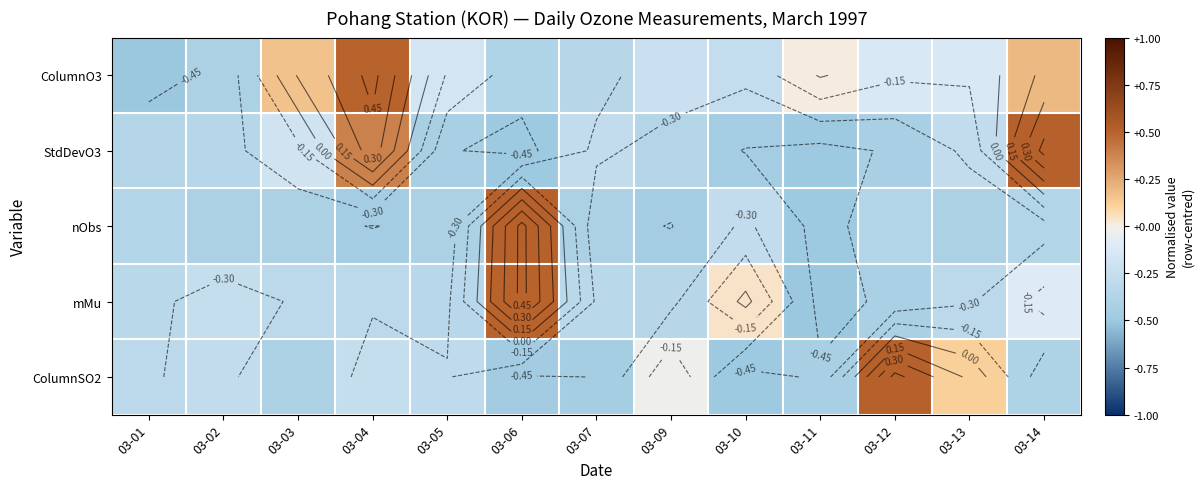

The value of ColumnO3 at 03-05 is -0.3. True or false?

False